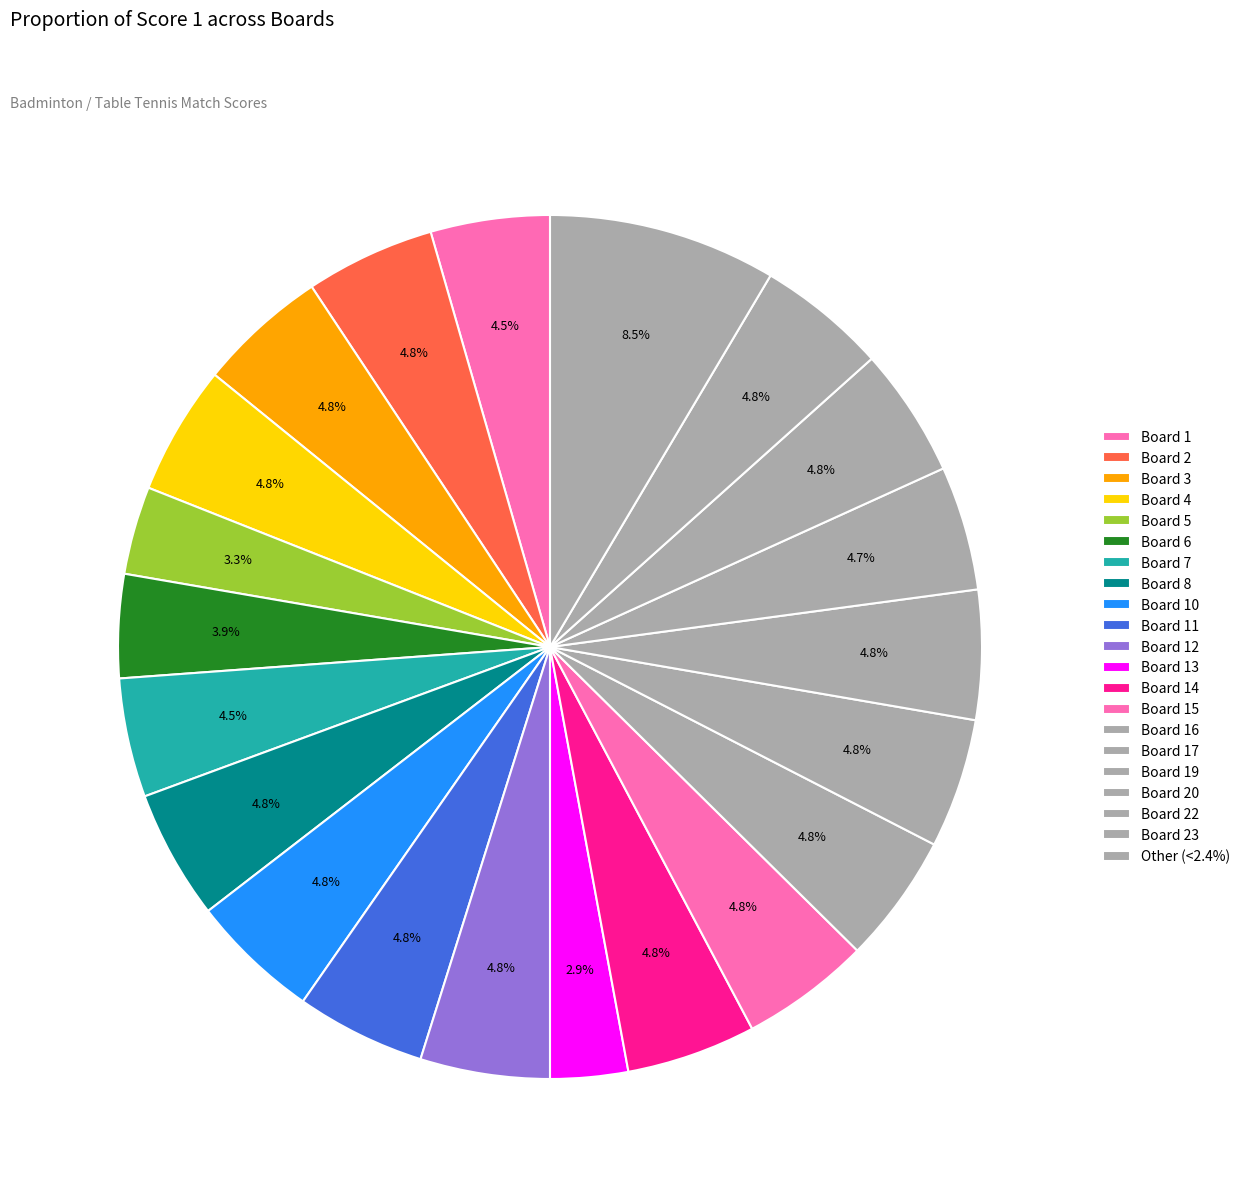

How many segments does this pie chart have?

21